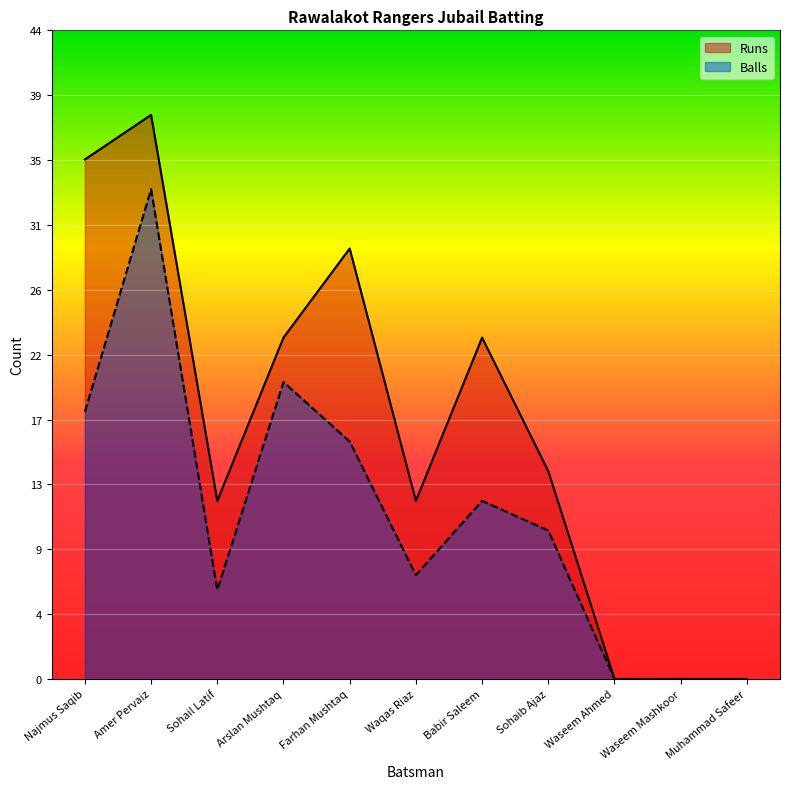

Which has a higher value, Najmus Saqib or Waqas Riaz?

Najmus Saqib